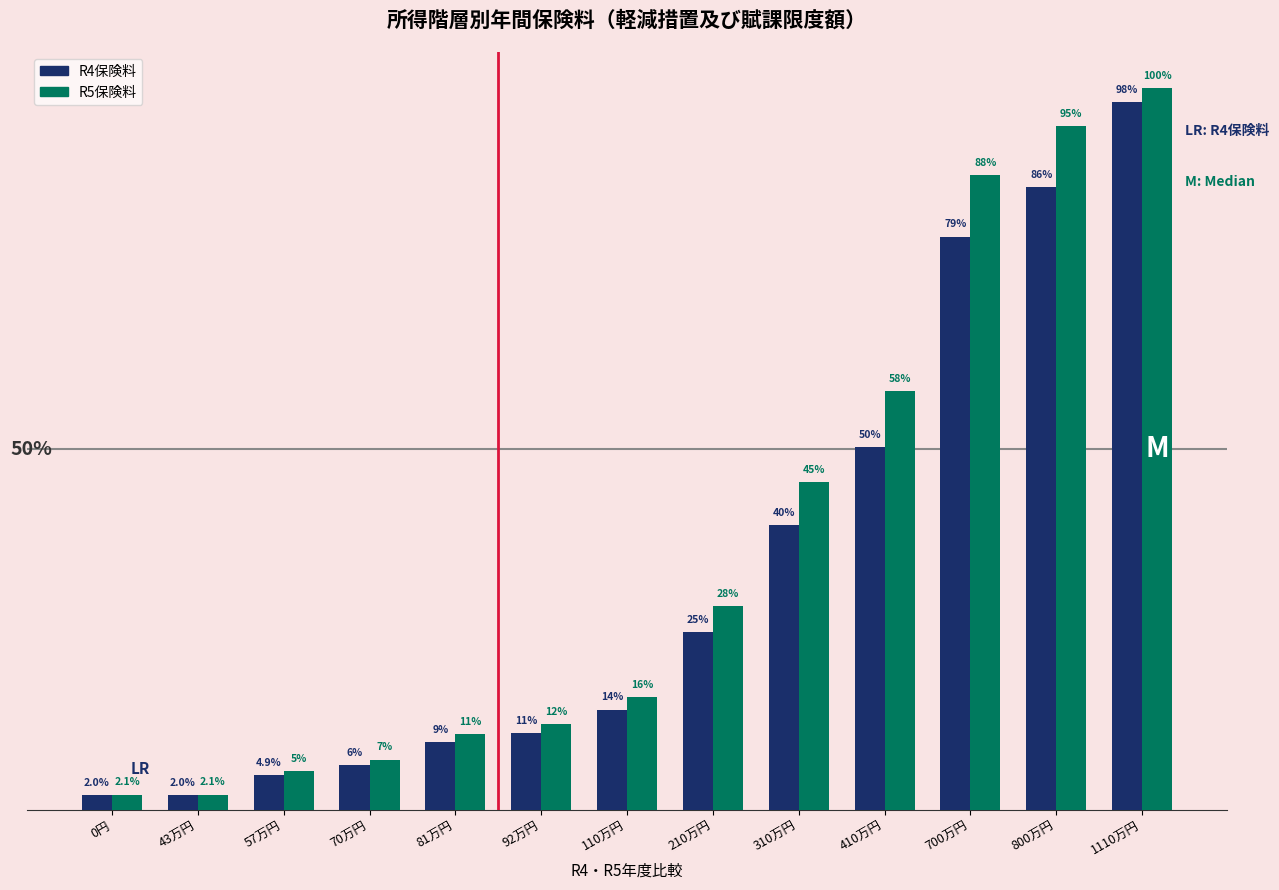

What are all the series names shown in the legend?

R4保険料, R5保険料